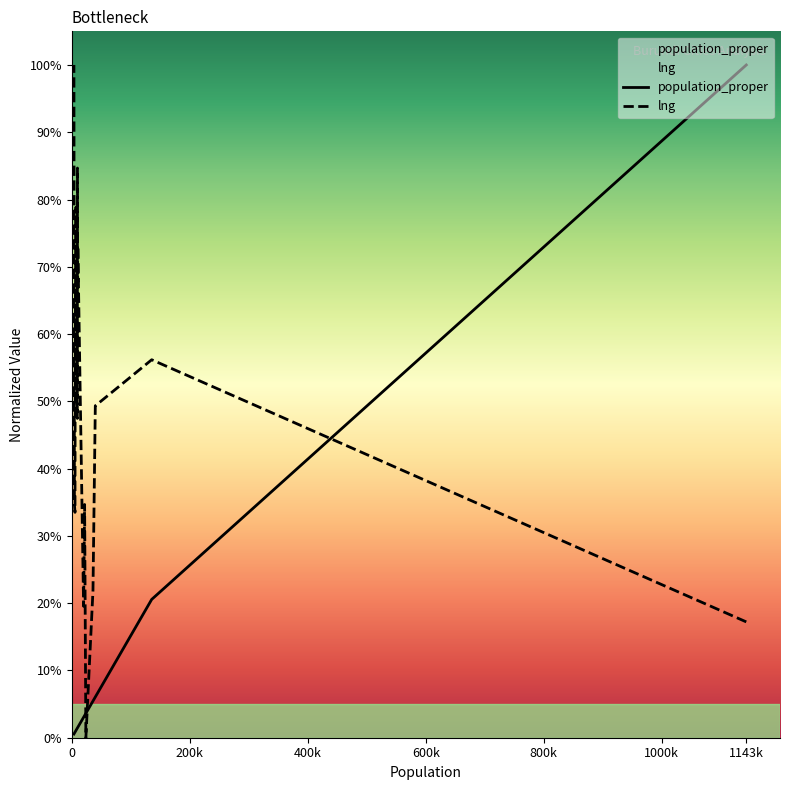

What is the maximum value shown in the chart?

100.0